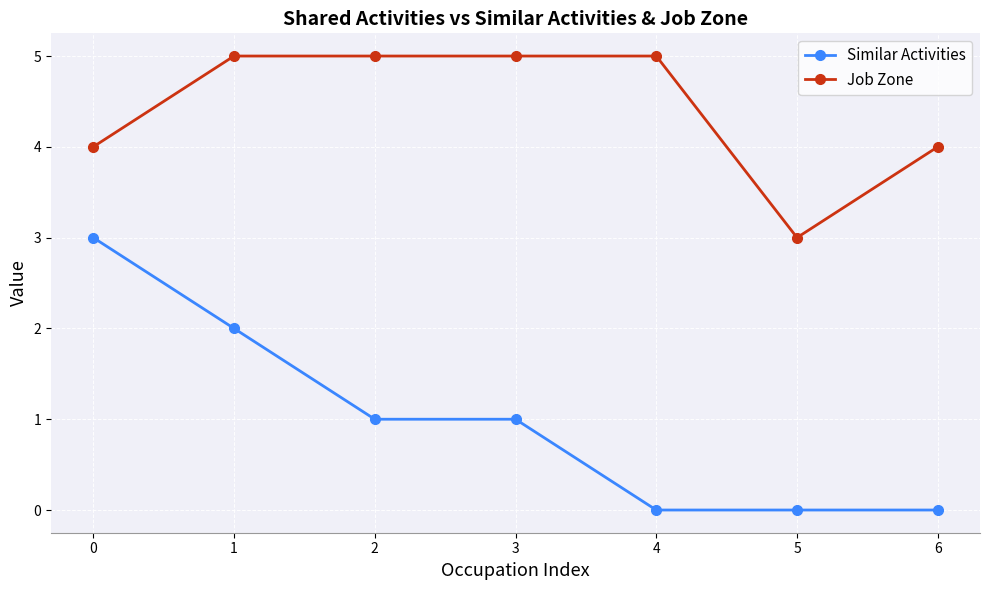

Which series changed the most between 4 and 6?

Job Zone